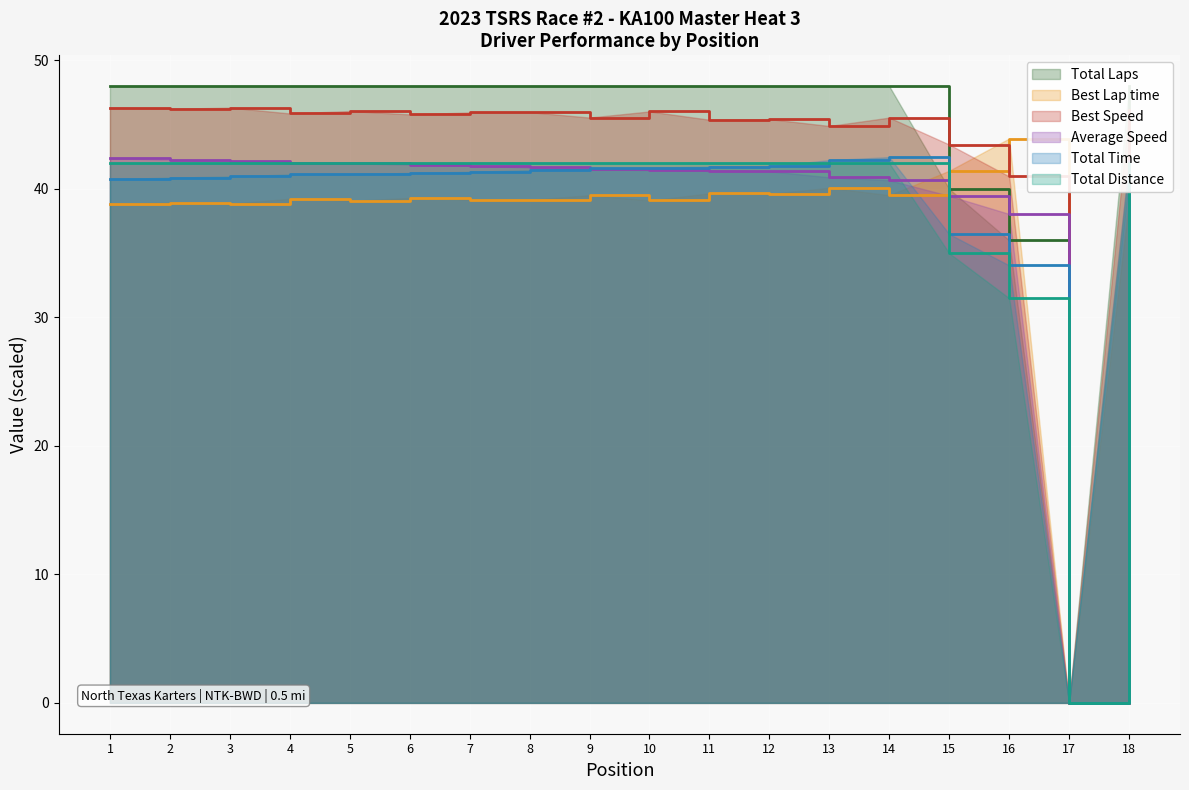

How many values in the Best Speed series are below 45?

4